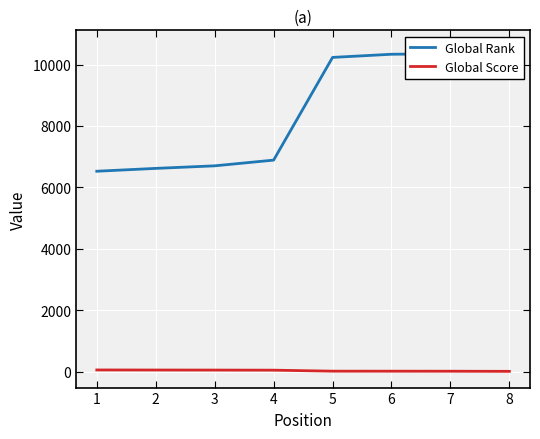

What is the sum of all Global Score values?

278